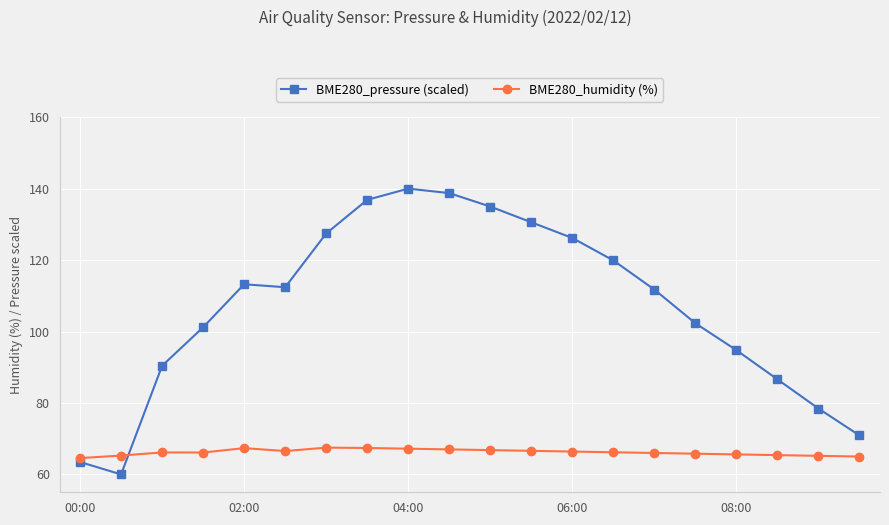

True or false: BME280_humidity (%) has more than 0 points higher than both neighbors.

True